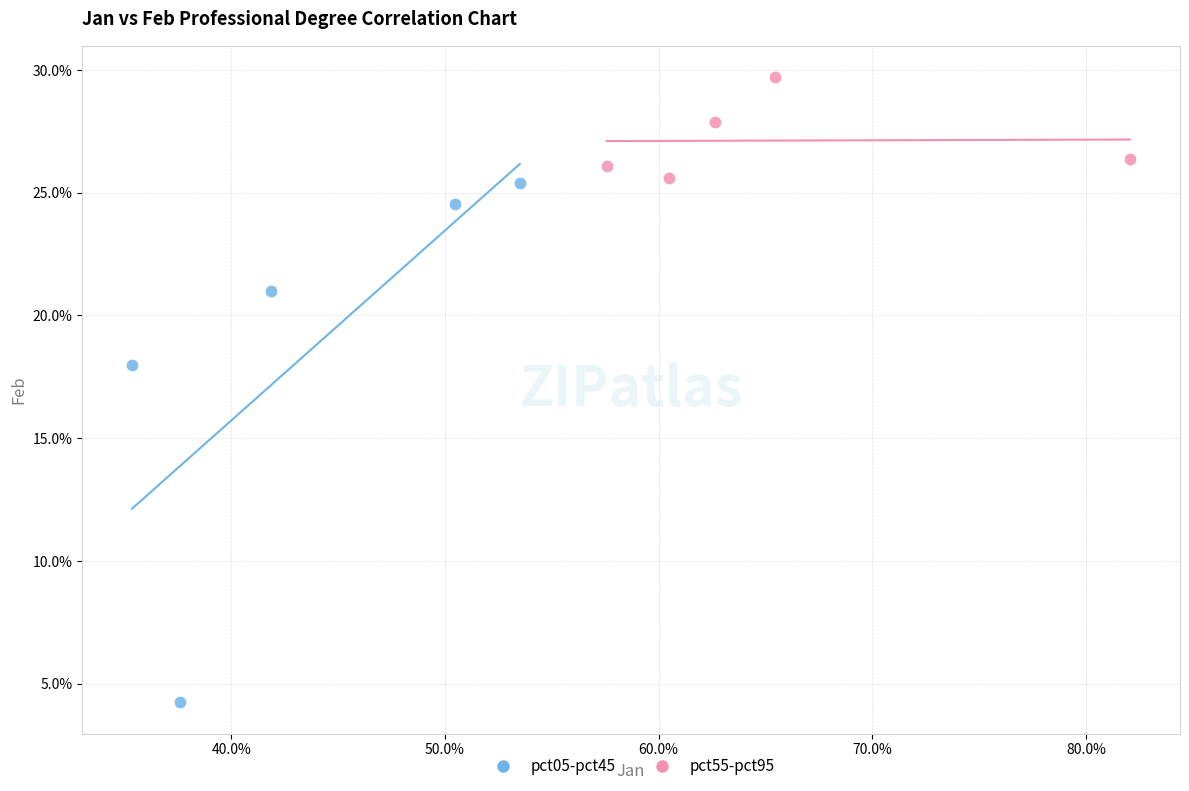

Which series contains the highest Y value?

pct55-pct95